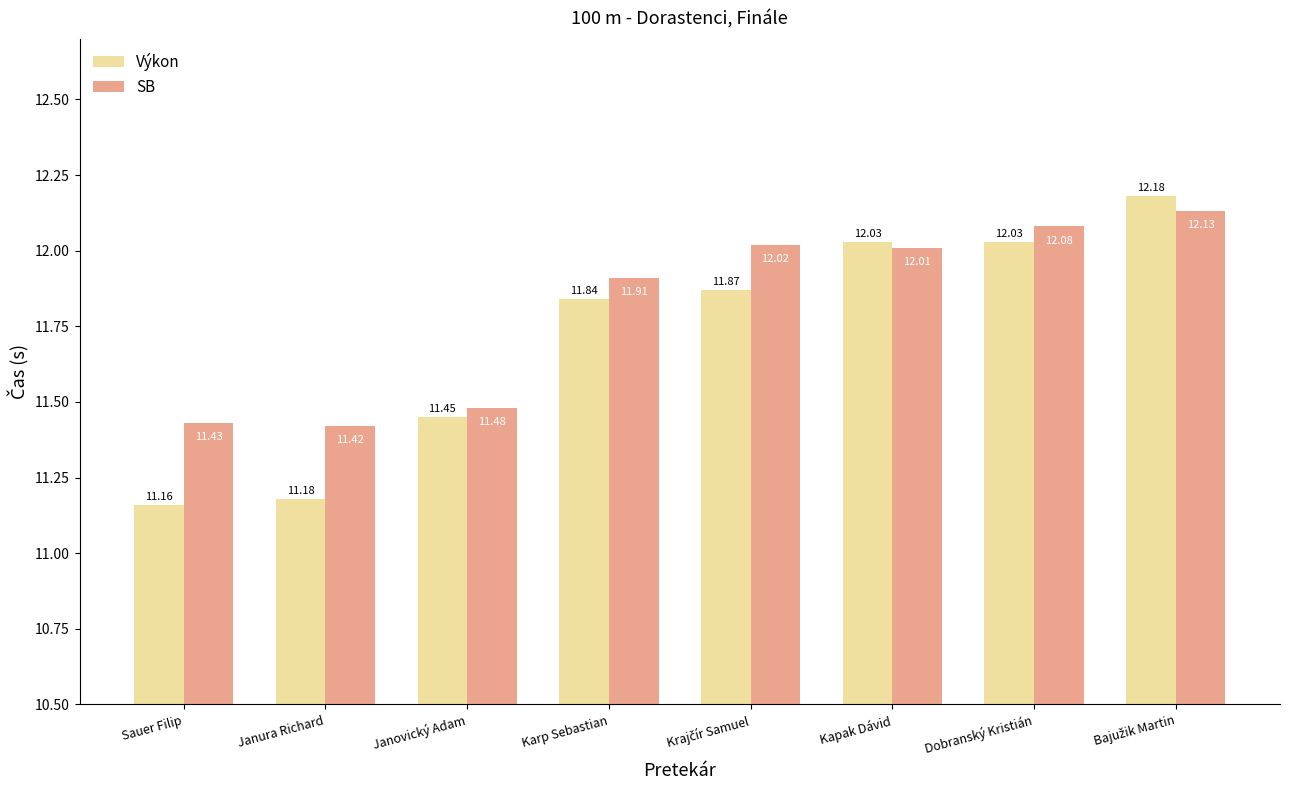

At Karp Sebastian, list the series in order from smallest to largest.

Výkon, SB